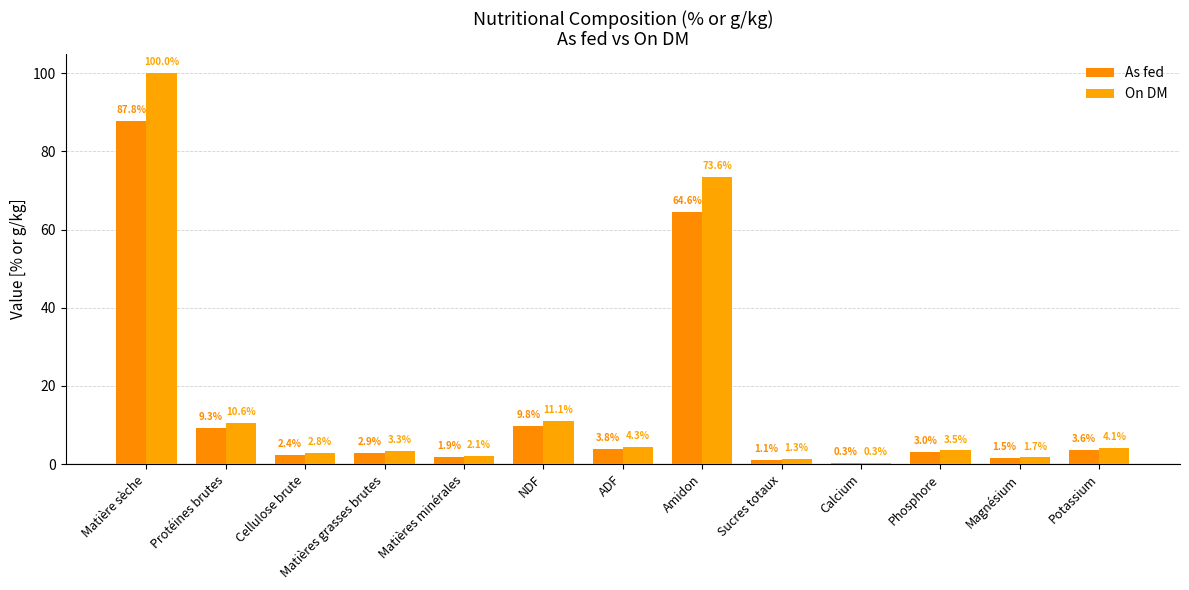

Reading left to right, transcribe all the data shown in this chart.

As fed: 87.8	9.3	2.4	2.9	1.9	9.8	3.8	64.6	1.1	0.3	3.0	1.5	3.6
On DM: 100.0	10.6	2.8	3.3	2.1	11.1	4.3	73.6	1.3	0.3	3.5	1.7	4.1